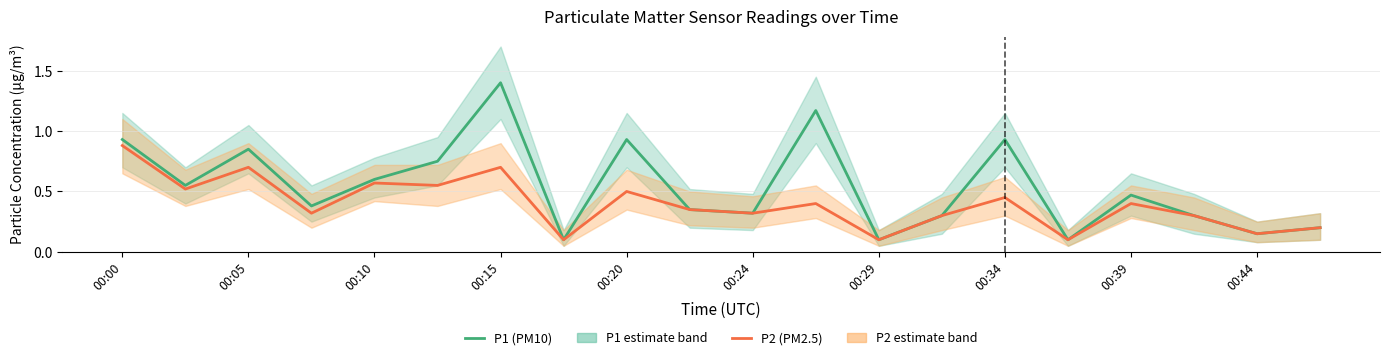

What is the approximate value of P1 (PM10) at 13?

0.3